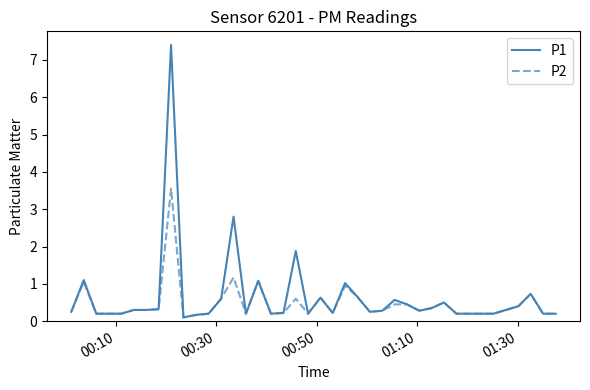

Which series has the largest range (max minus min)?

P1